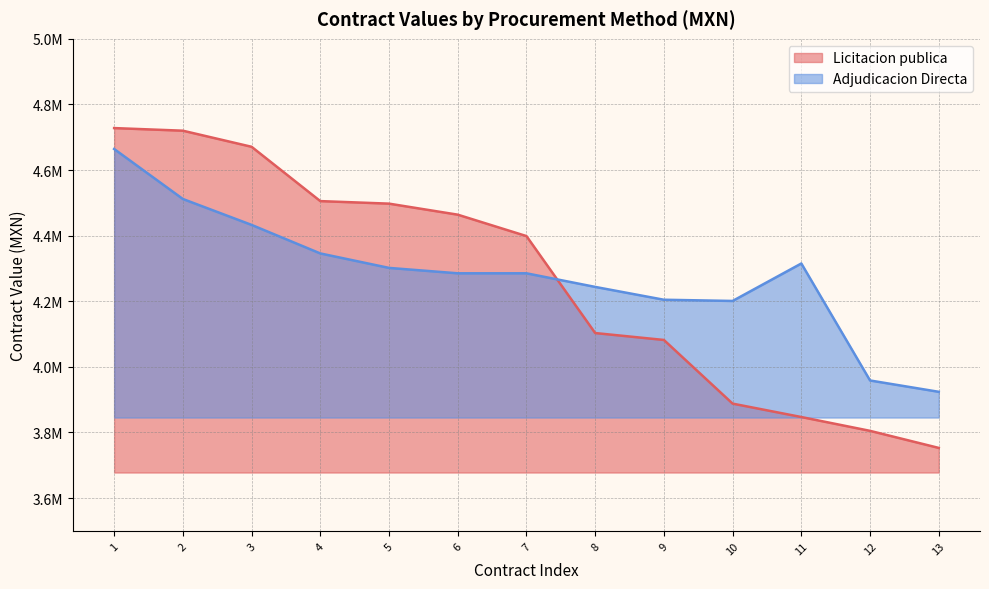

At how many categories does at least one series exceed 4708961?

2